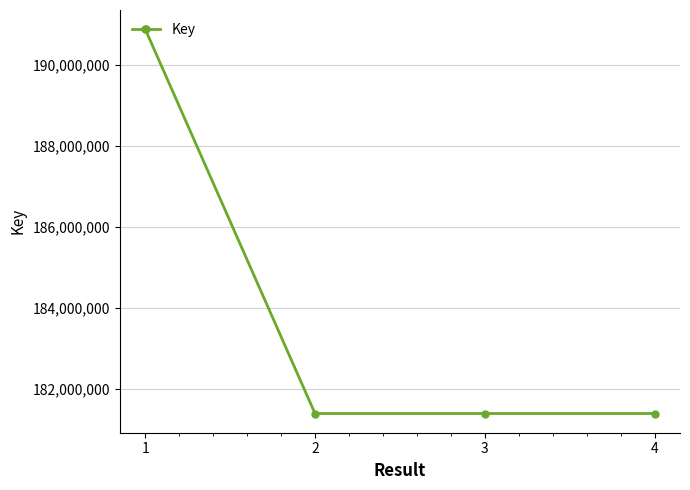

The chart shows a value of 181400906 at 2. True or false?

True